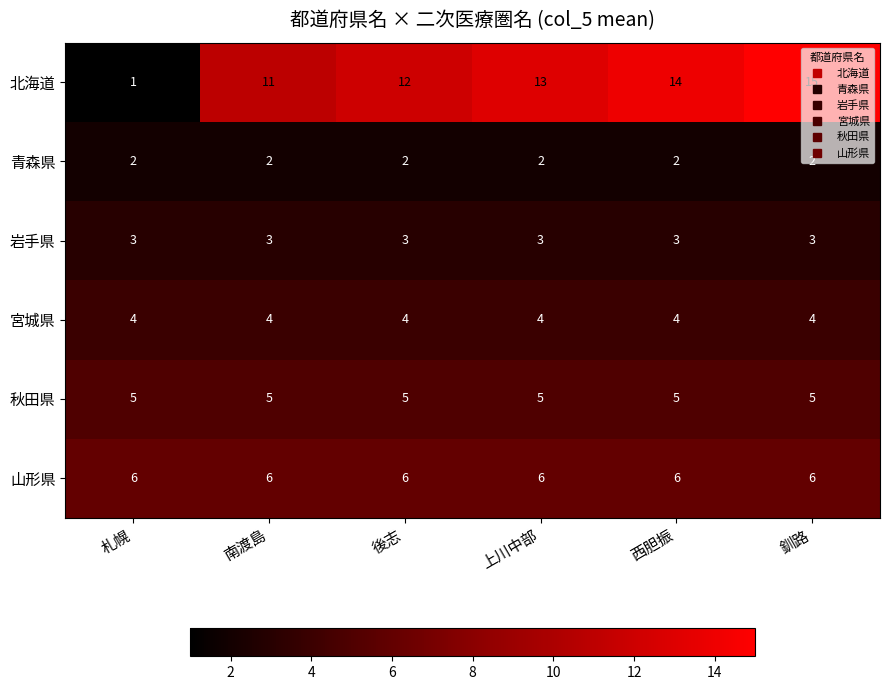

Read the 北海道 value at 上川中部.

13